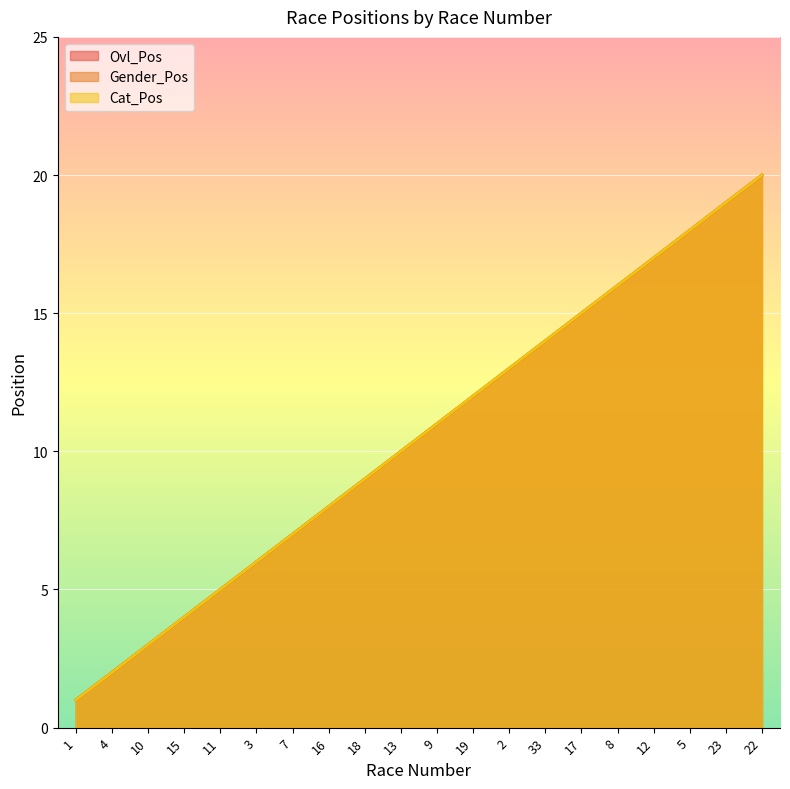

The value of Ovl_Pos at 22 is 9. True or false?

False